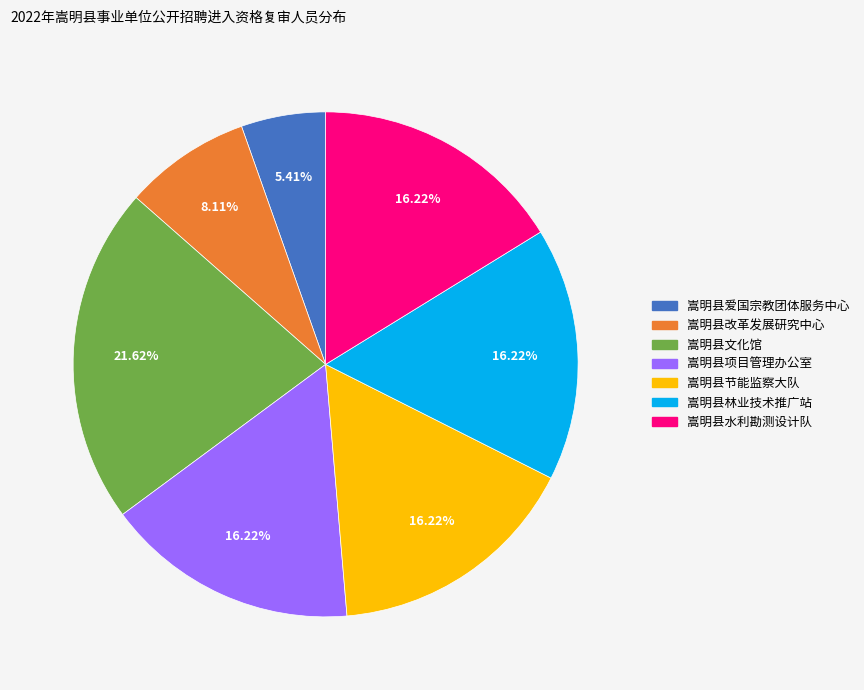

What is the smallest slice in the pie chart?

嵩明县爱国宗教团体服务中心